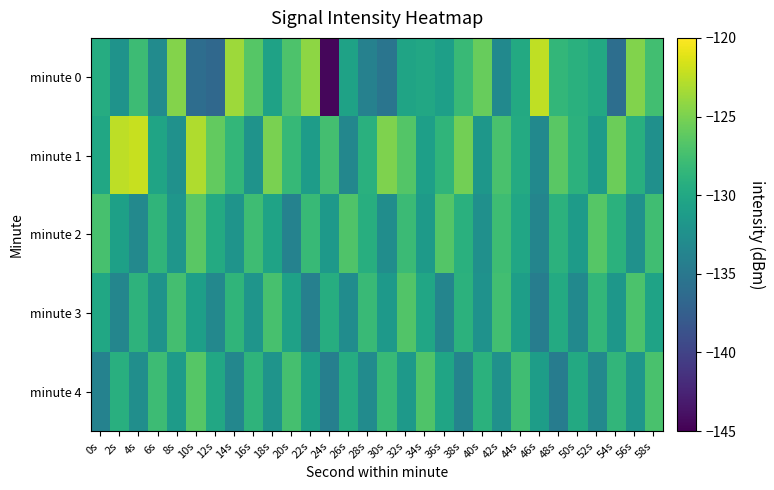

Which label corresponds to the largest value in the chart?

4s